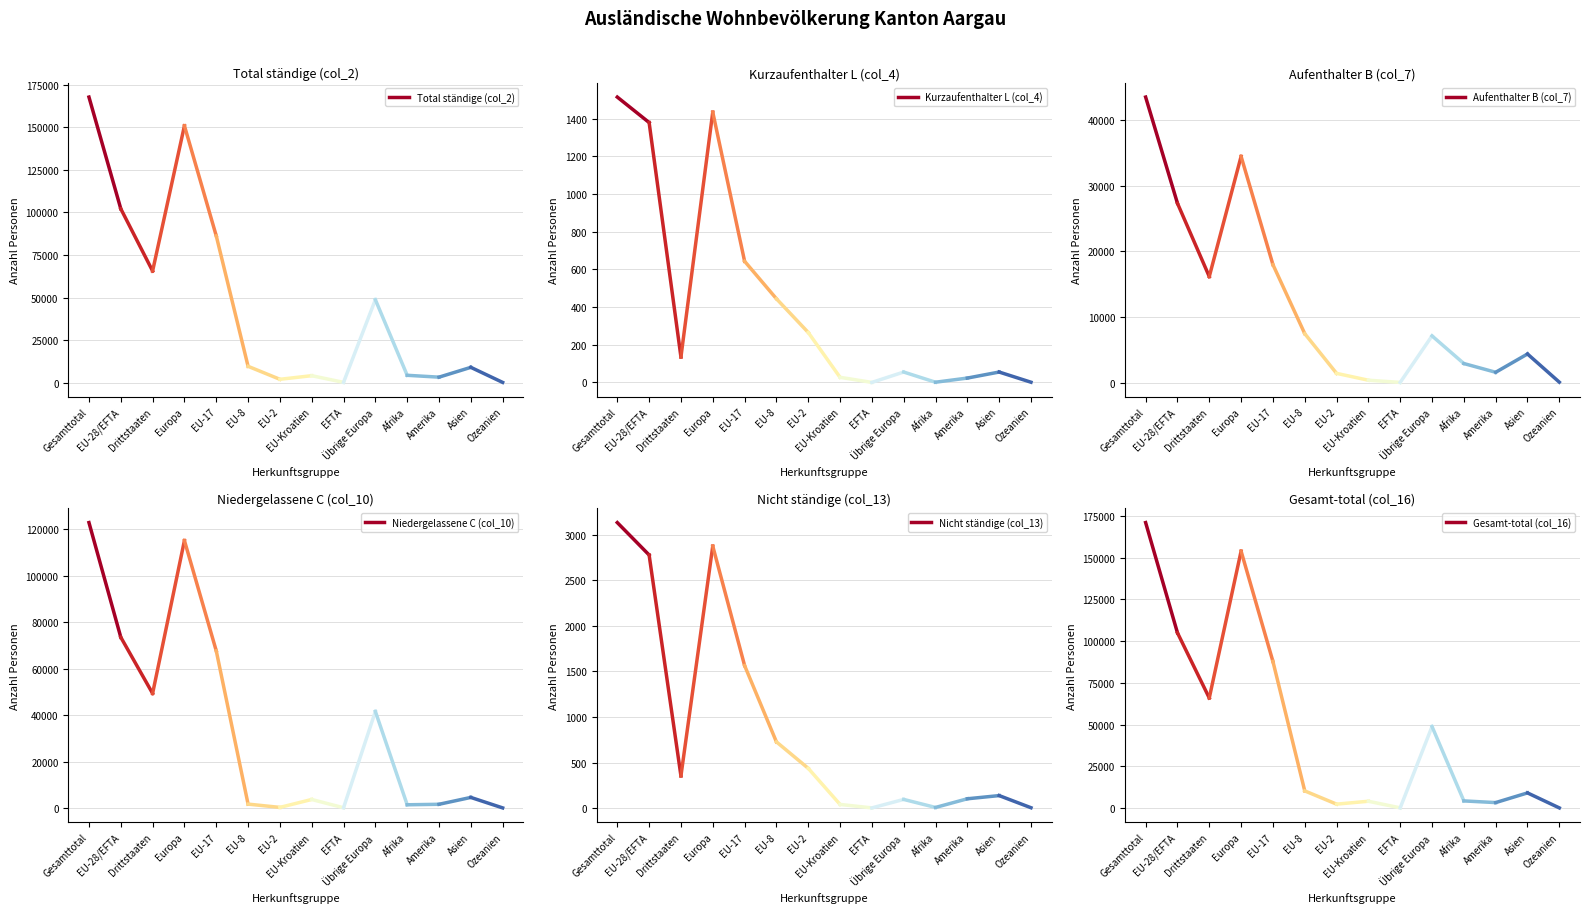

At how many categories does at least one series exceed 109568?

1